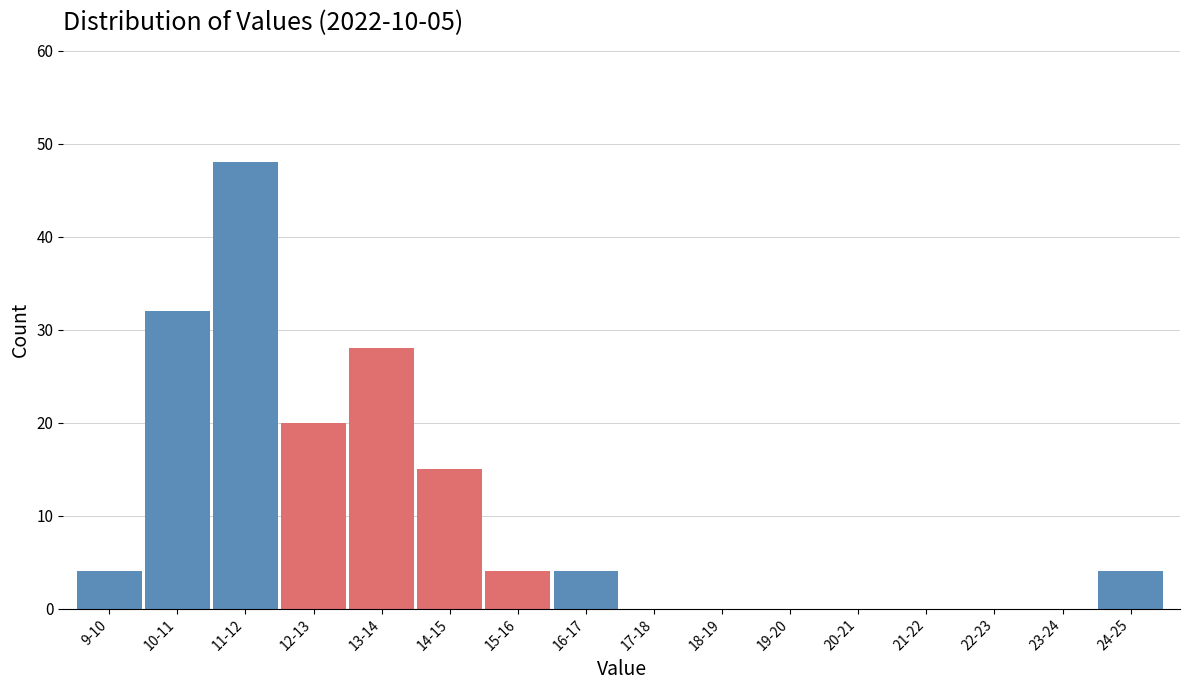

Reading left to right, what are all the values shown in this chart?

9-10=4	10-11=32	11-12=48	12-13=20	13-14=28	14-15=15	15-16=4	16-17=4	17-18=0	18-19=0	19-20=0	20-21=0	21-22=0	22-23=0	23-24=0	24-25=4